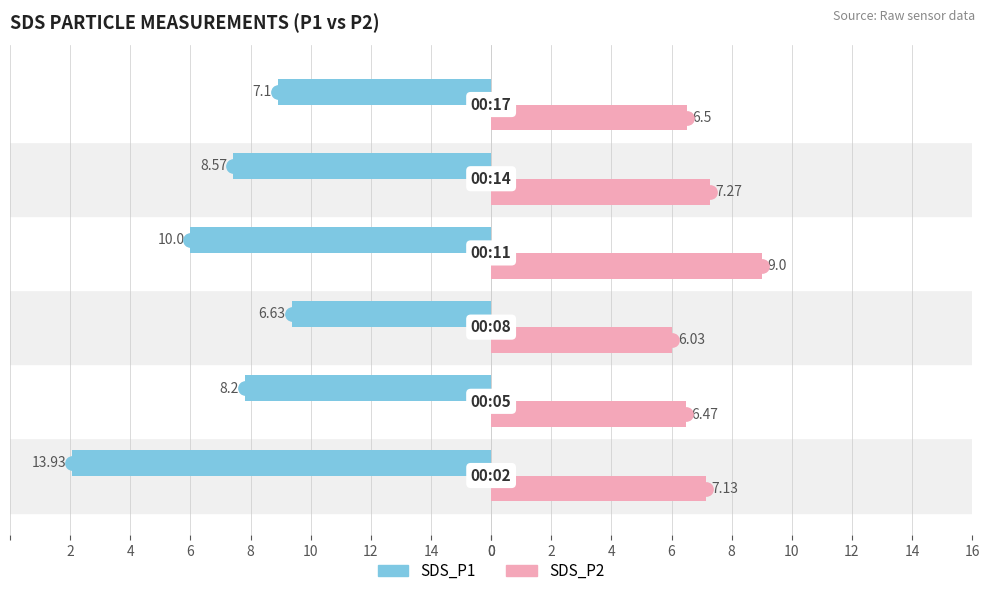

What are all the series names shown in the legend?

SDS_P1, SDS_P2